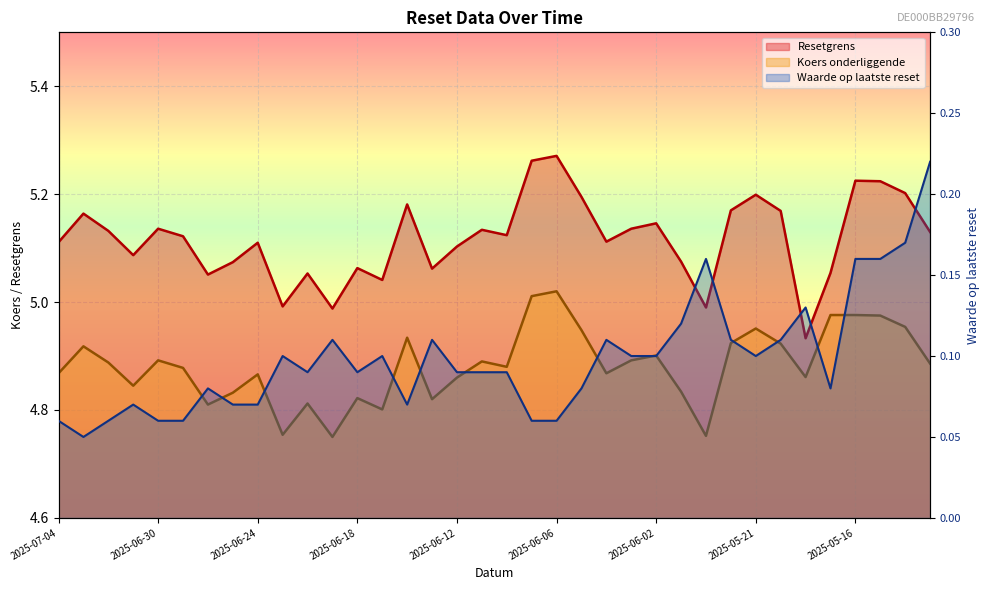

Which series changed the most between 2025-06-27 and 2025-06-20?

Resetgrens